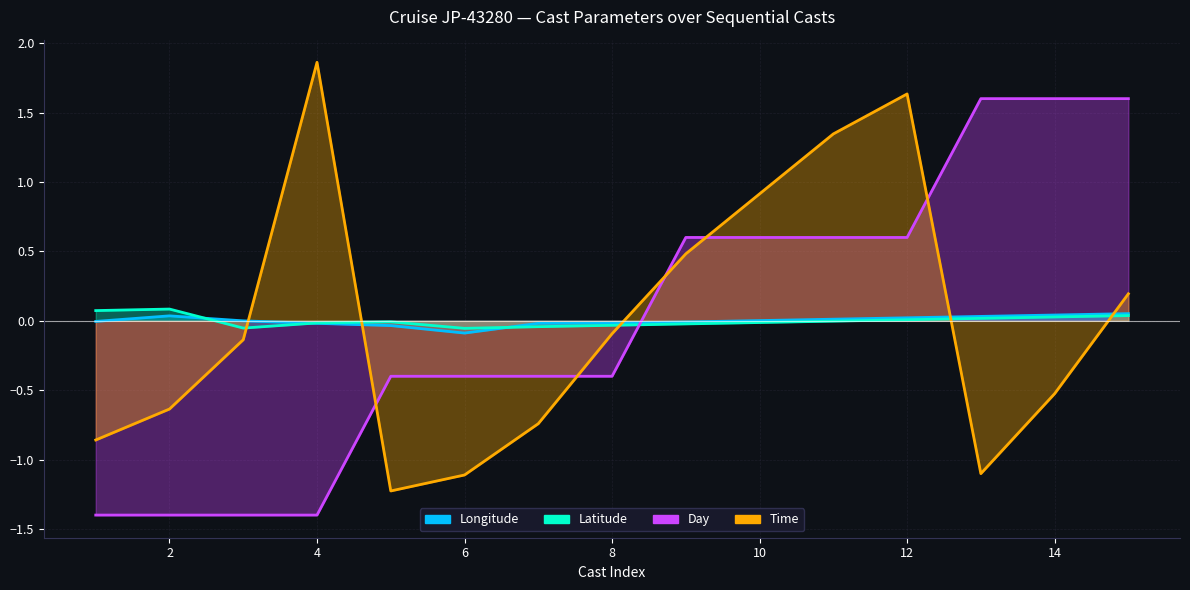

What is the lowest value of the Longitude series?

-0.1